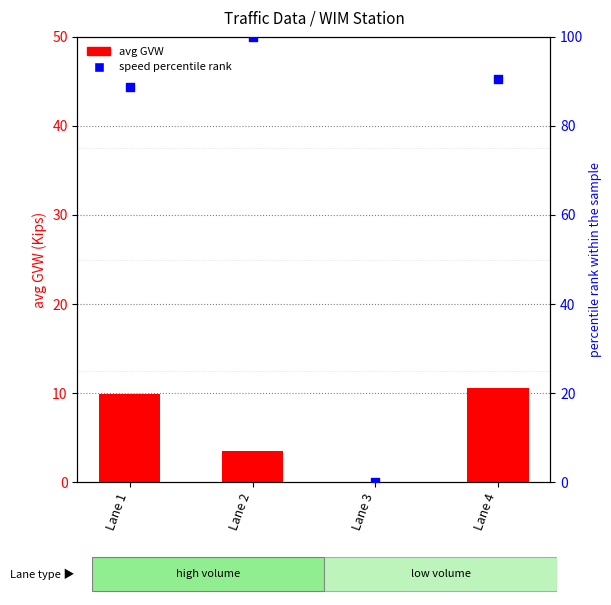

Which series reaches the maximum Y coordinate?

speed percentile rank